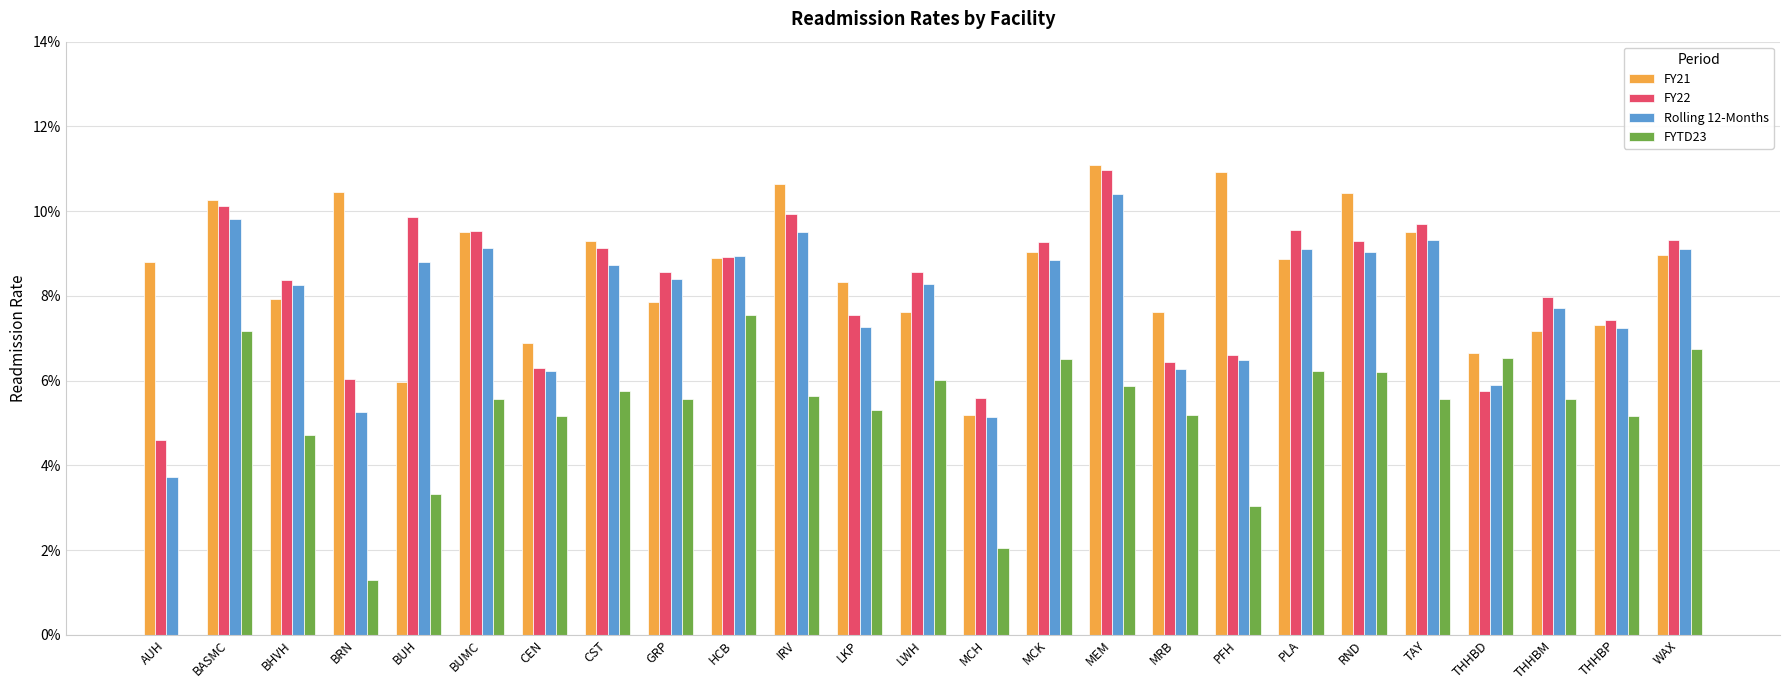

What are all the series names shown in the legend?

FY21, FY22, Rolling 12-Months, FYTD23